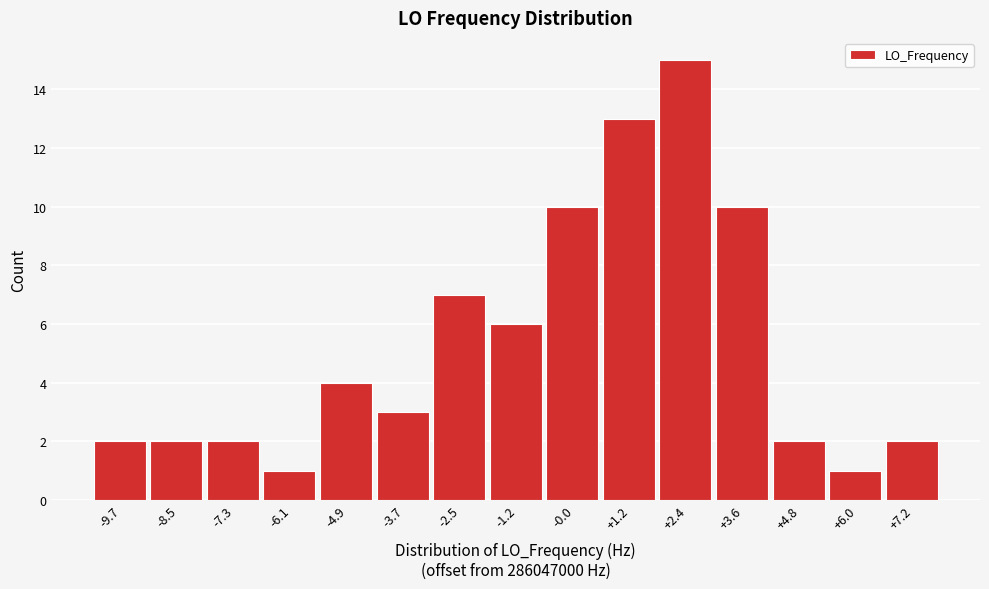

Reading right to left, list all the values displayed in this chart.

2	1	2	10	15	13	10	6	7	3	4	1	2	2	2